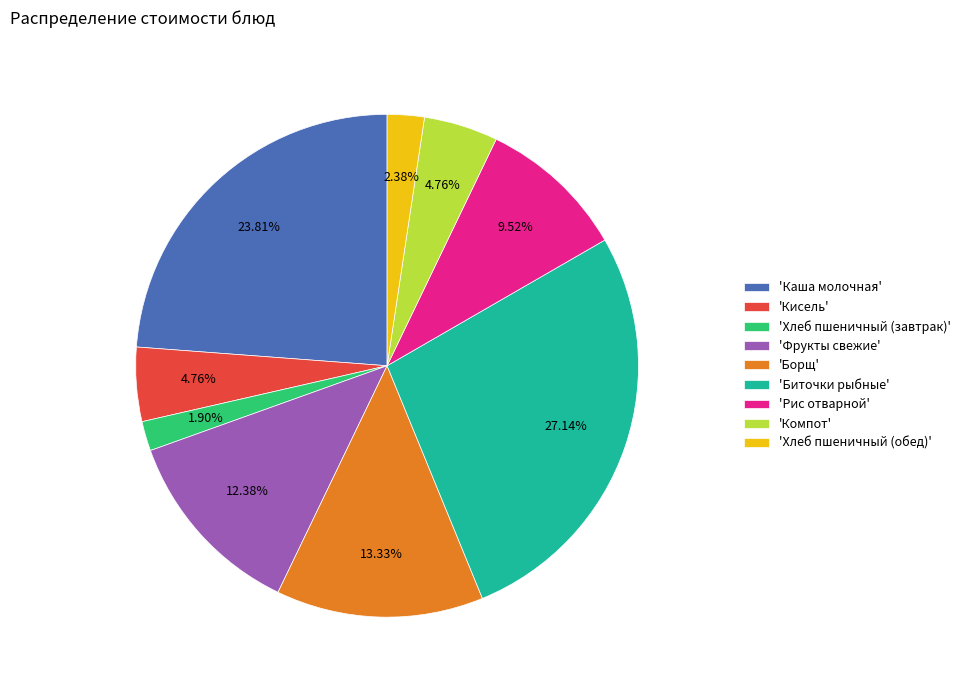

Count the number of slices in the pie.

9